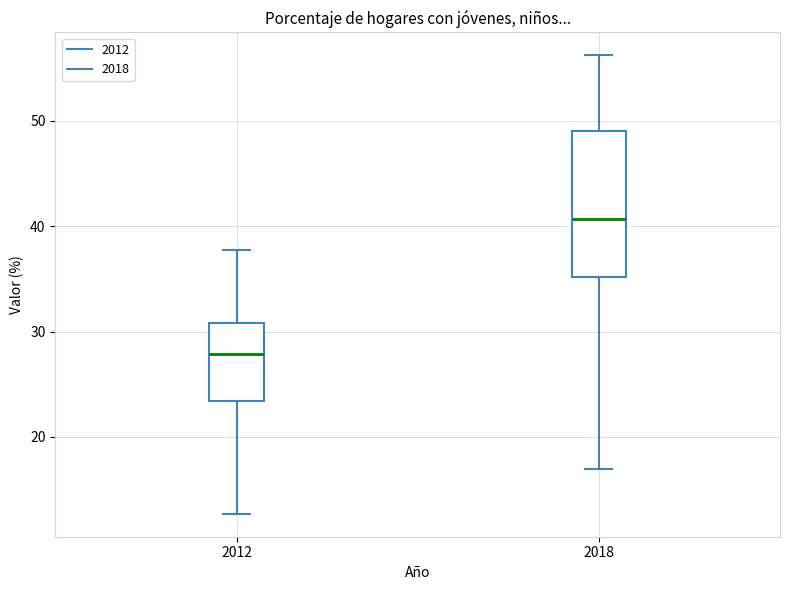

Which box has the lowest median line?

2012